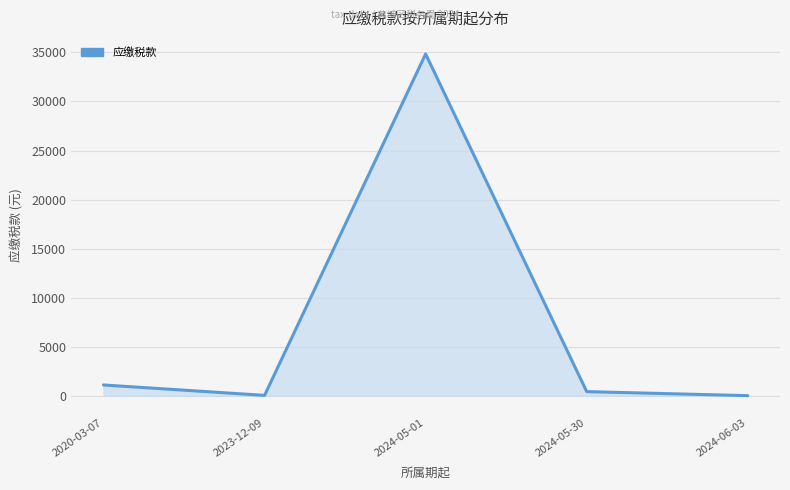

Is it true that the value at 2024-05-01 is 57554.5?

False